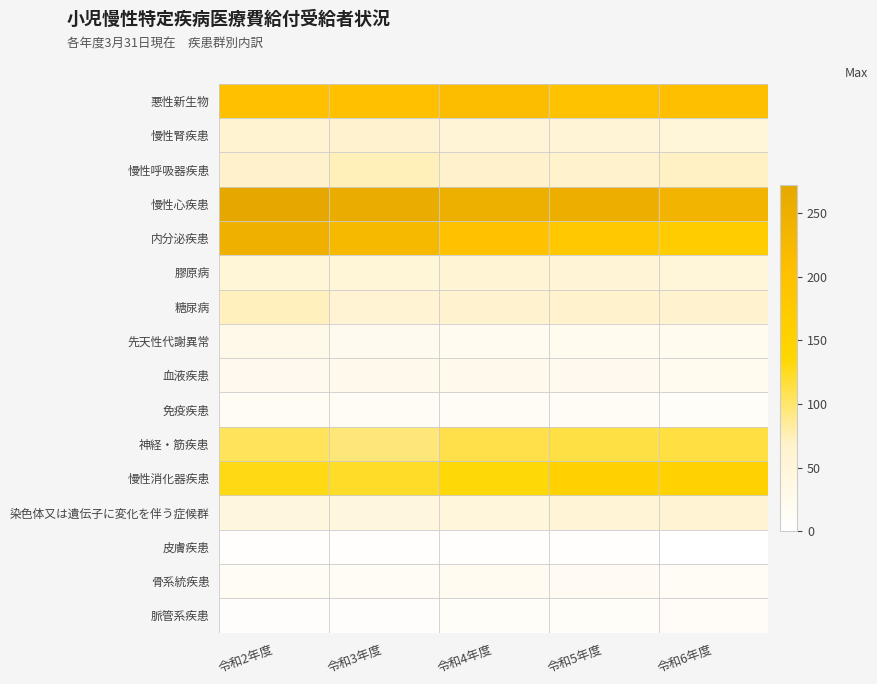

Which series has the largest total across all categories?

慢性心疾患